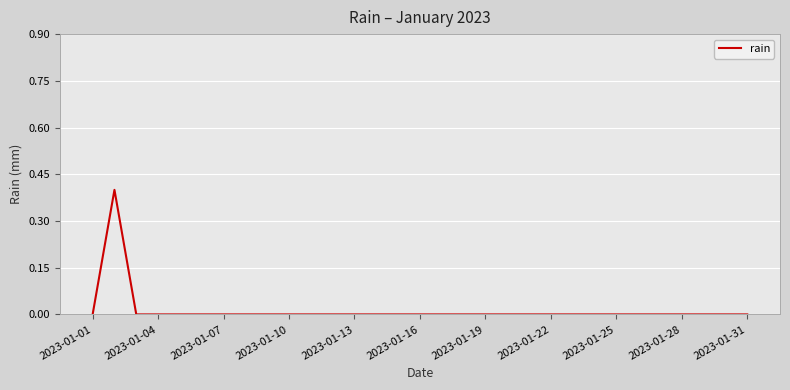

What is the maximum value shown in the chart?

0.4